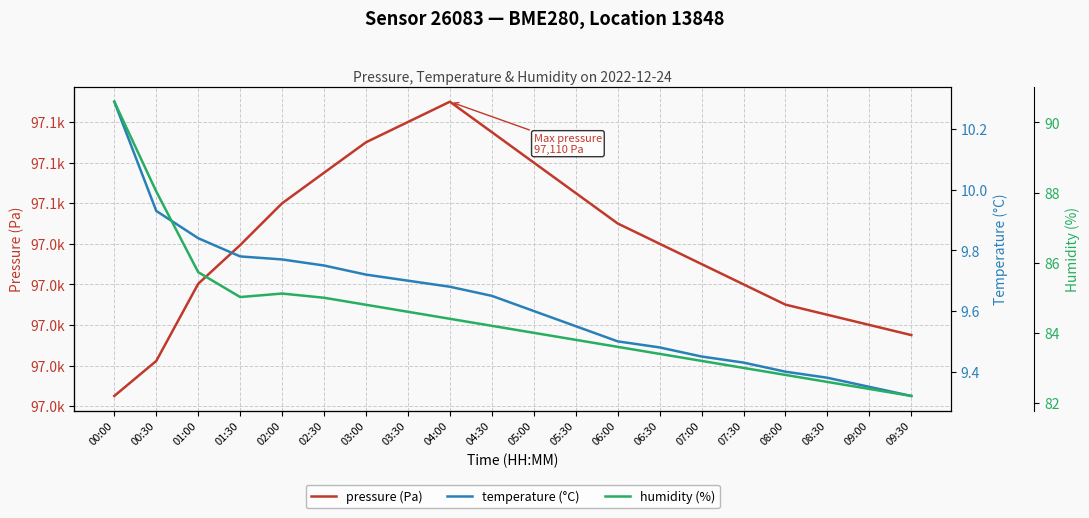

At which label does pressure (Pa) reach its peak?

04:00